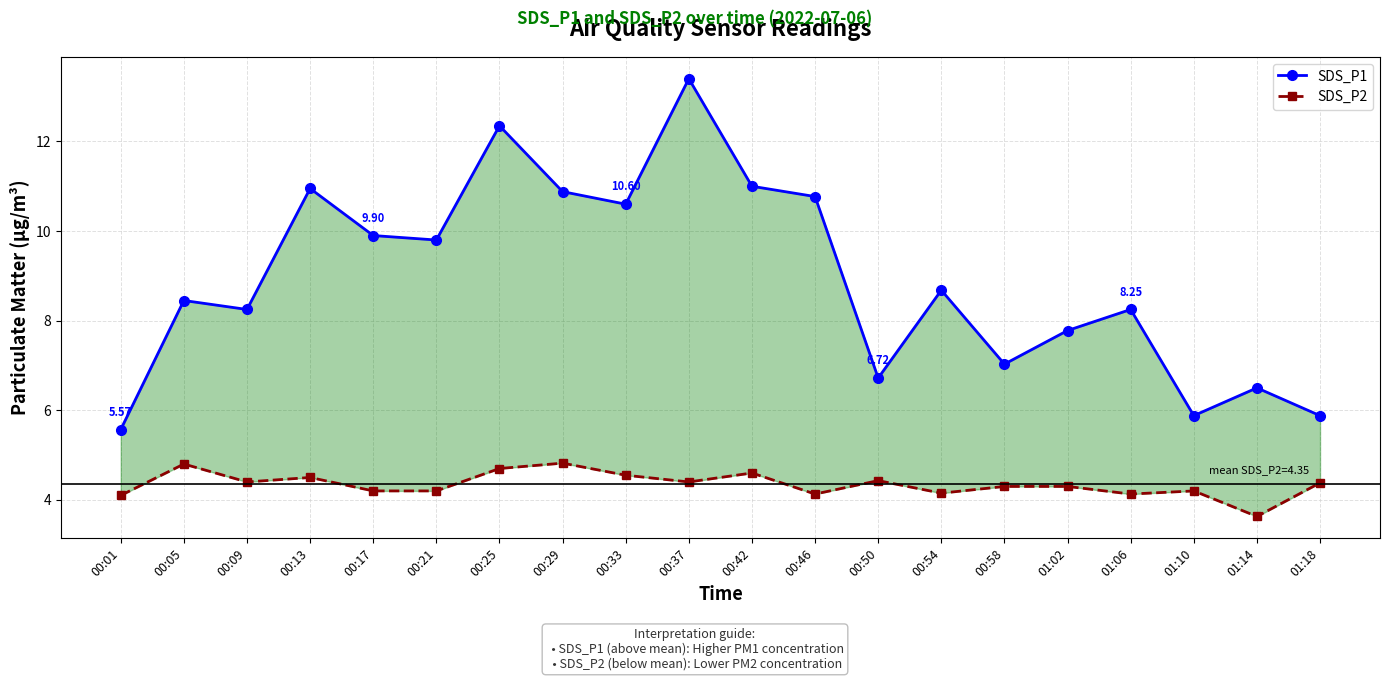

Is the value of SDS_P1 at 00:58 greater than the value of SDS_P2 at 00:09?

Yes